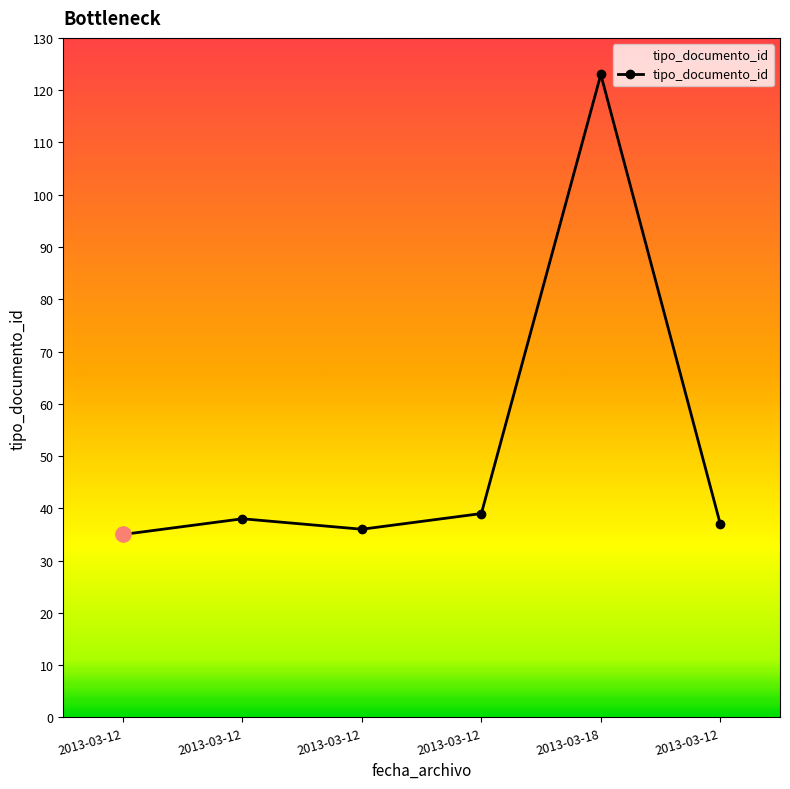

Between 2013-03-18 and 2013-03-12, which is larger?

2013-03-18